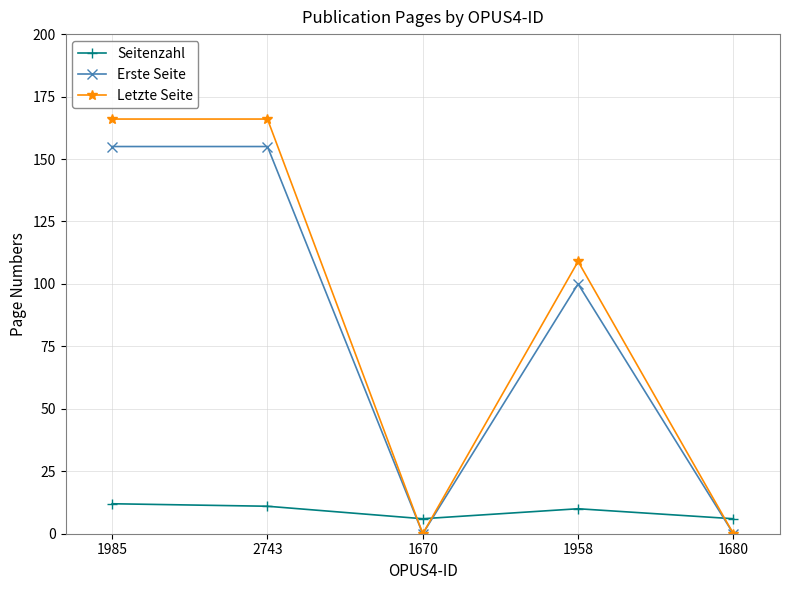

In Erste Seite, how many points are lower than both neighbors (excluding endpoints)?

1